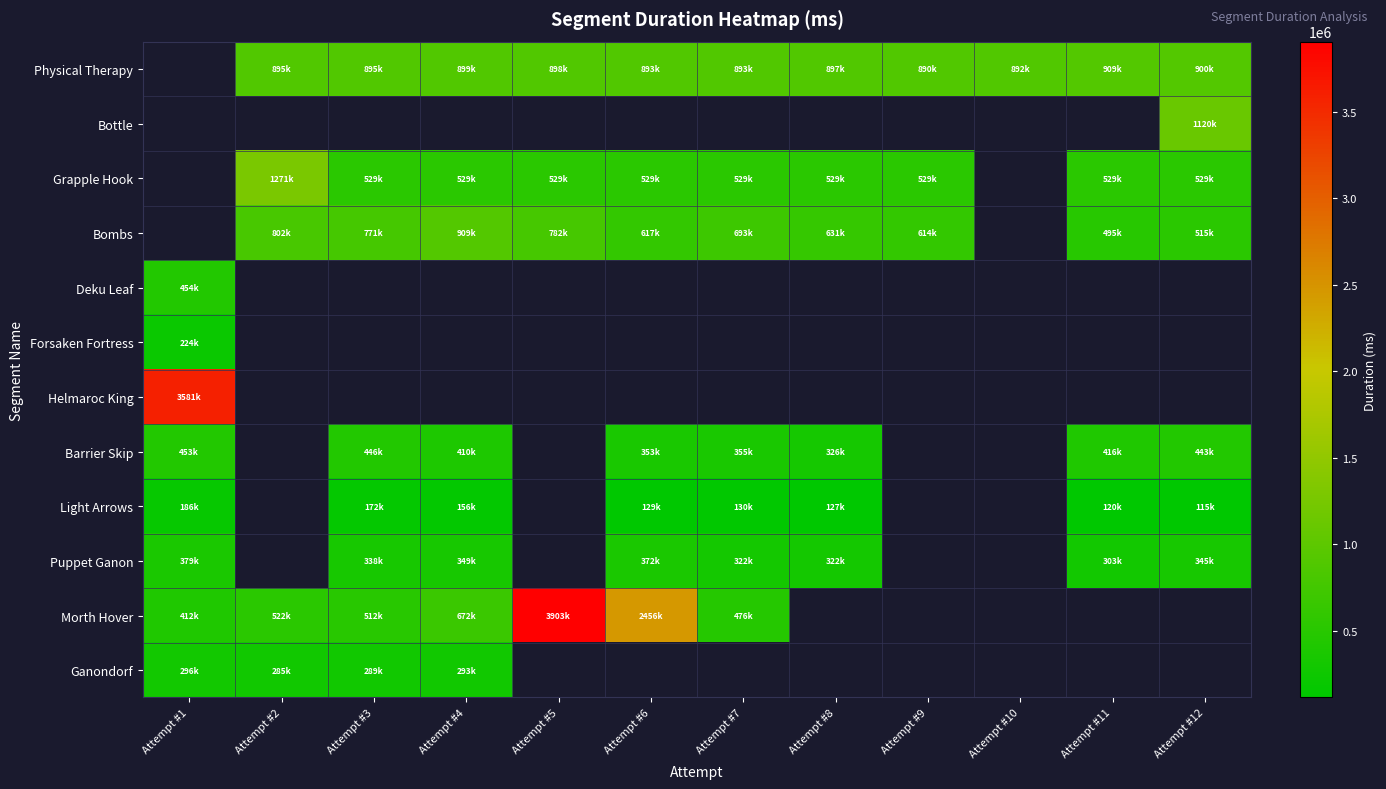

How many series are shown in this chart?

12